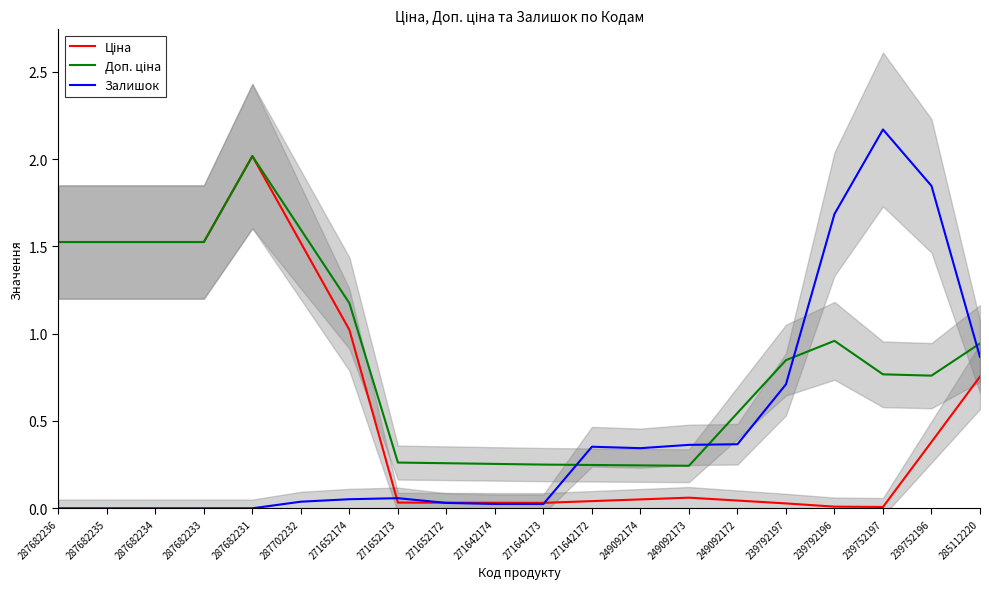

Is the value of Залишок at 287682234 greater than the value of Ціна at 271652173?

No